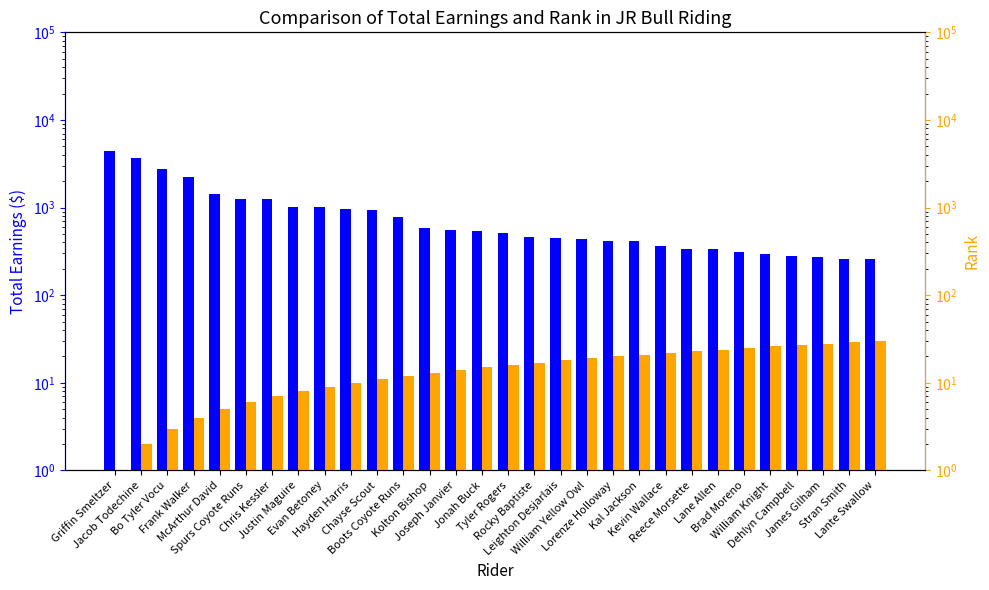

List the labels in order of Total Earnings value, largest first.

Griffin Smeltzer, Jacob Todechine, Bo Tyler Vocu, Frank Walker, McArthur David, Spurs Coyote Runs, Chris Kessler, Justin Maguire, Evan Betoney, Hayden Harris, Chayse Scout, Boots Coyote Runs, Kolton Bishop, Joseph Janvier, Jonah Buck, Tyler Rogers, Rocky Baptiste, Leighton Desjarlais, William Yellow Owl, Lorenze Holloway, Kal Jackson, Kevin Wallace, Reece Morsette, Lane Allen, Brad Moreno, William Knight, Dehlyn Campbell, James Gilham, Stran Smith, Lante Swallow